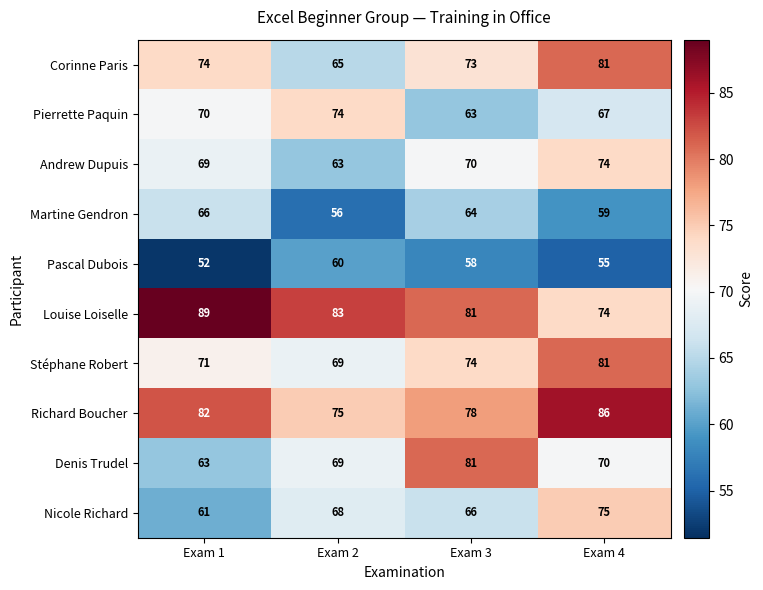

Which series has the largest total across all categories?

Louise Loiselle